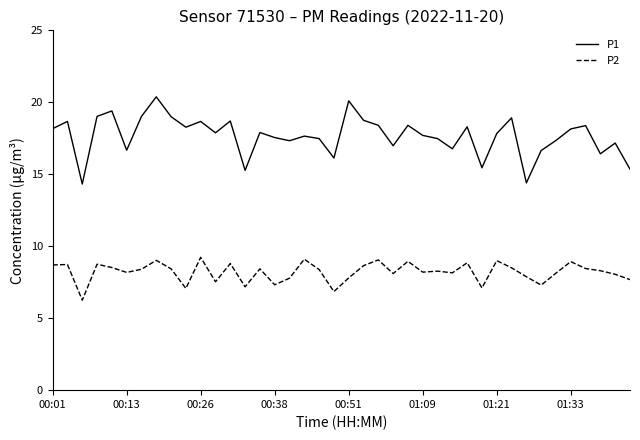

Which series has the largest total across all categories?

P1